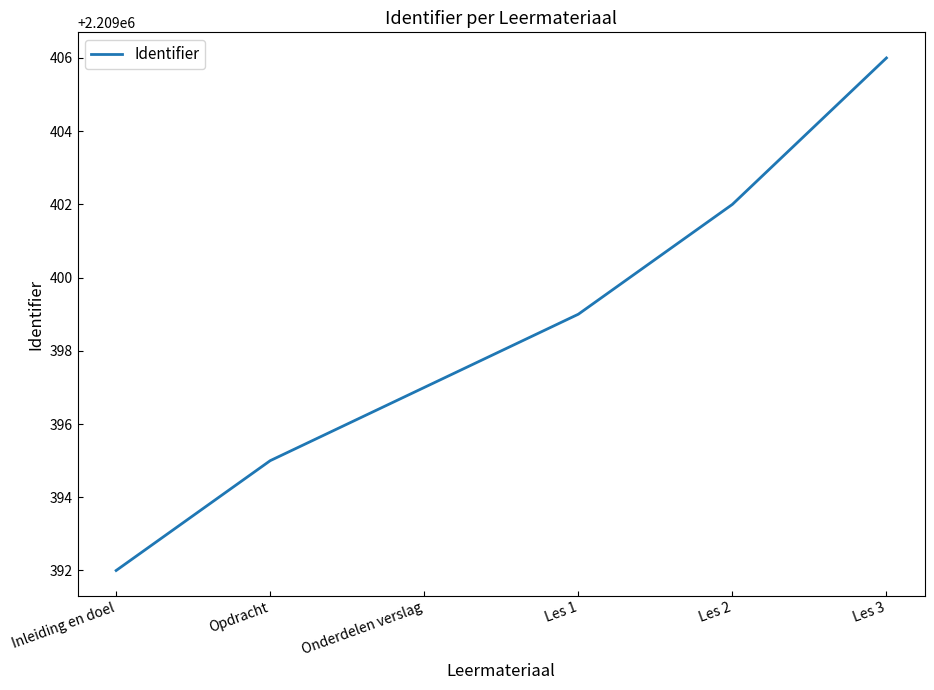

How many values are below 2209399?

3